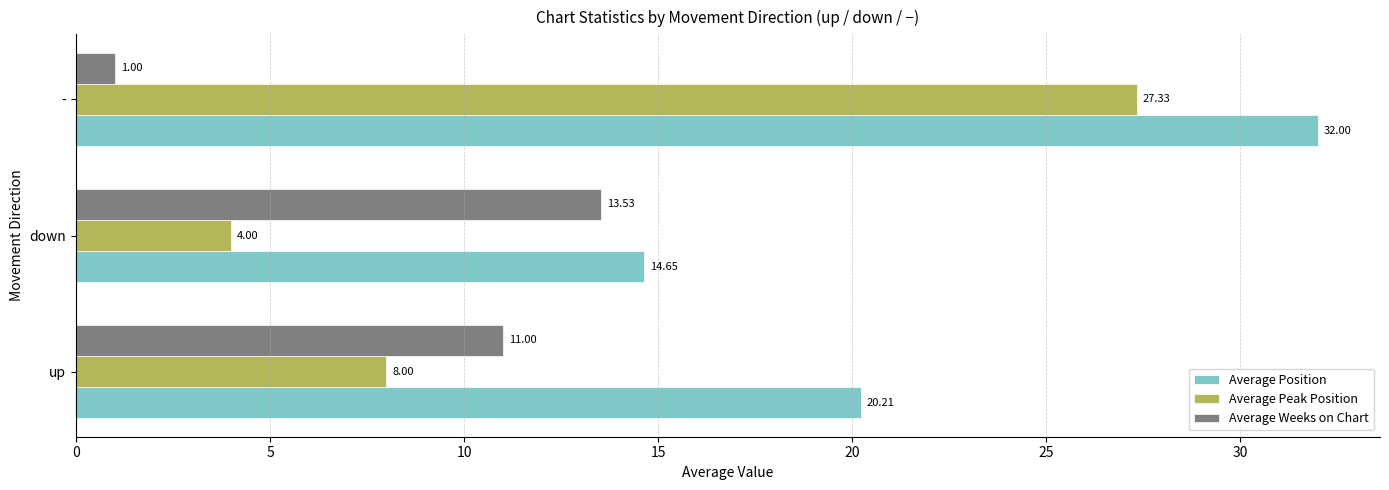

What is the sum of all Average Position values?

66.9